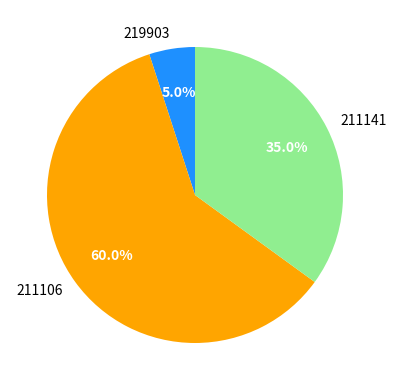

Which slice is the largest?

211106